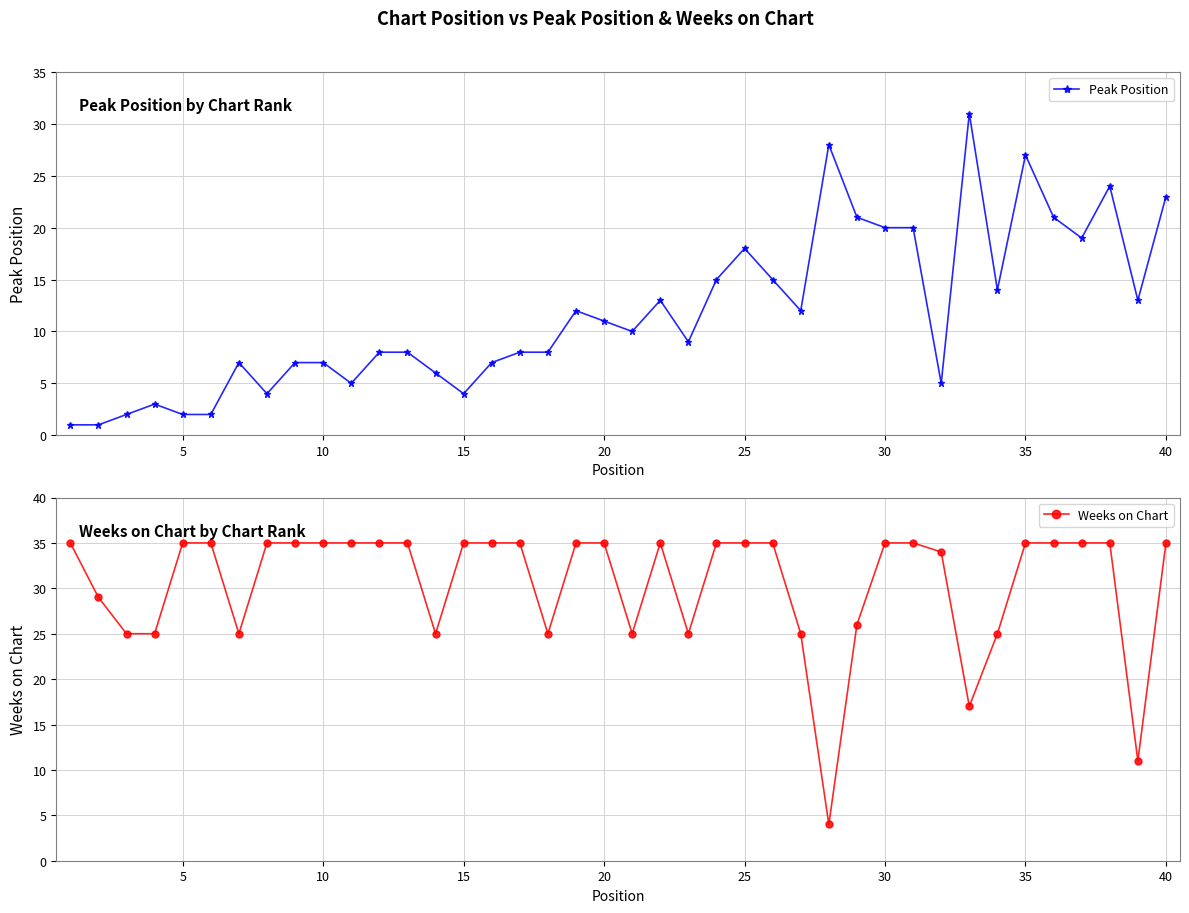

What is the approximate value of Weeks on Chart at 10, to the nearest 5?

35